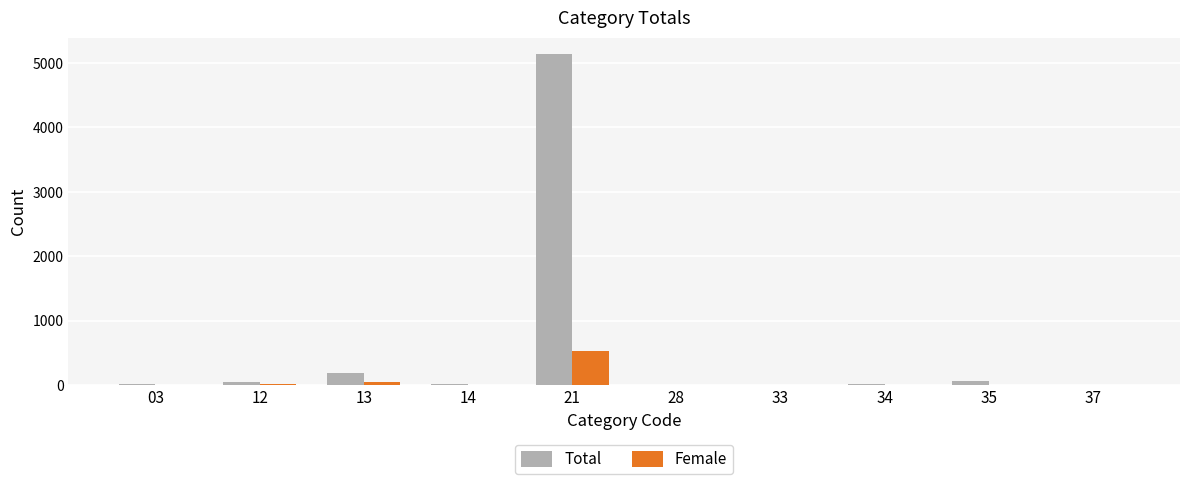

What is the maximum value shown in the chart?

5137